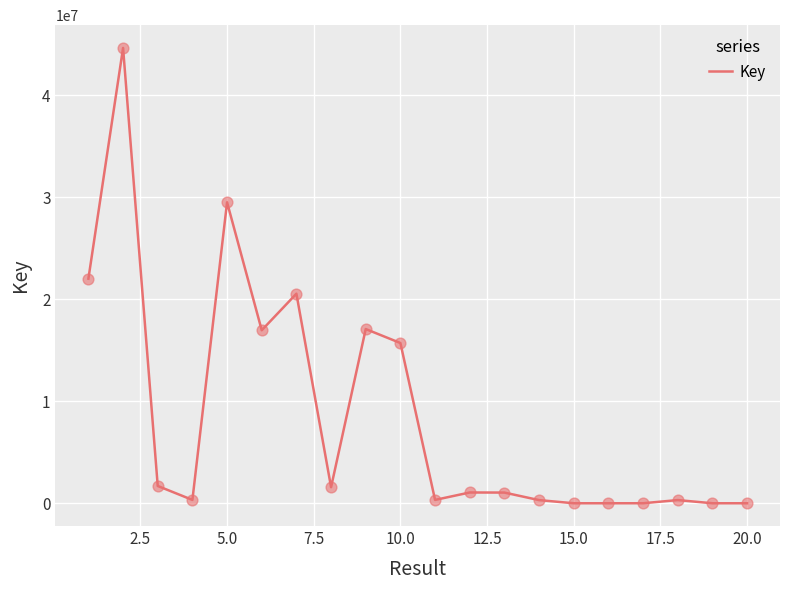

What is the maximum value shown in the chart?

44619037